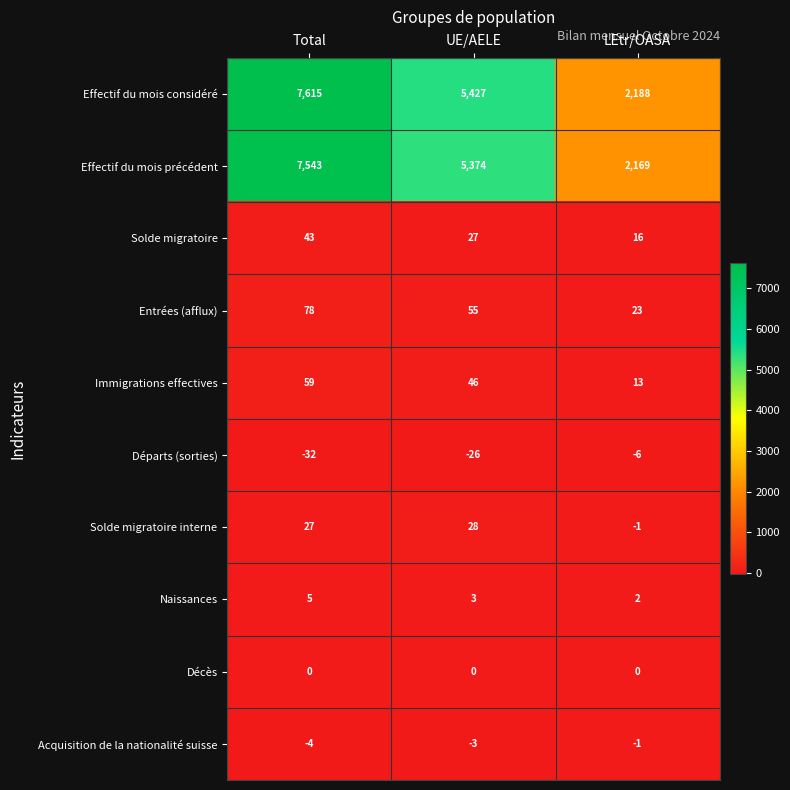

Is it true that Effectif du mois précédent equals 8954 at UE/AELE?

False